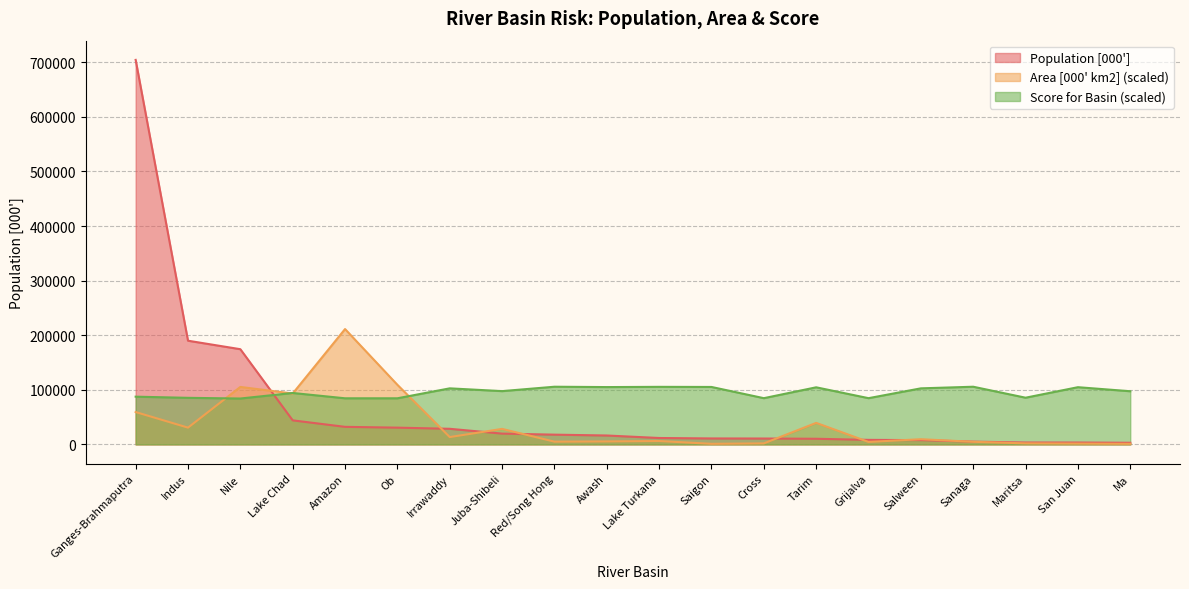

What is the minimum value shown in the chart?

1076.4